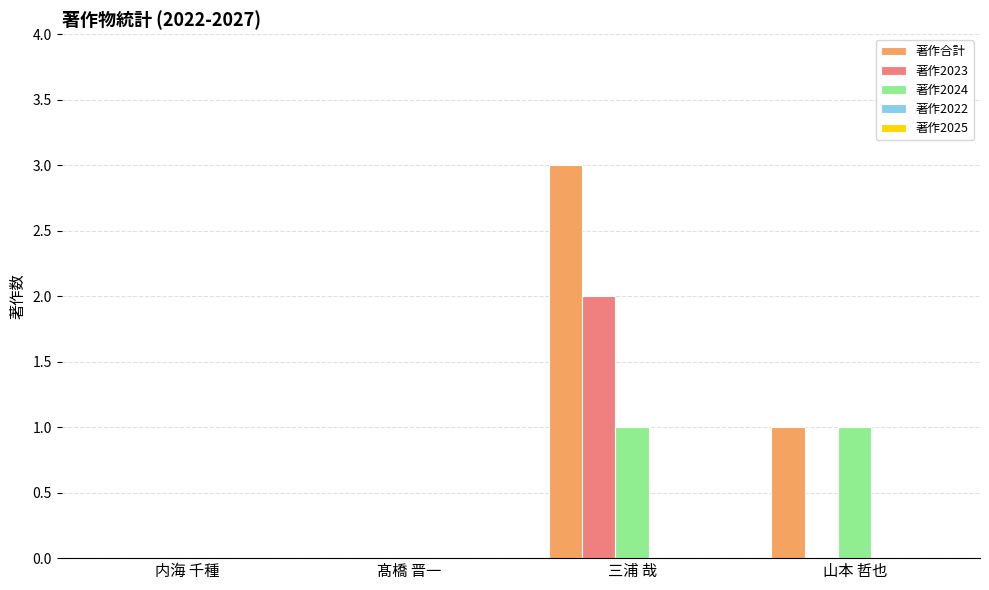

Count the number of categories in the chart.

4